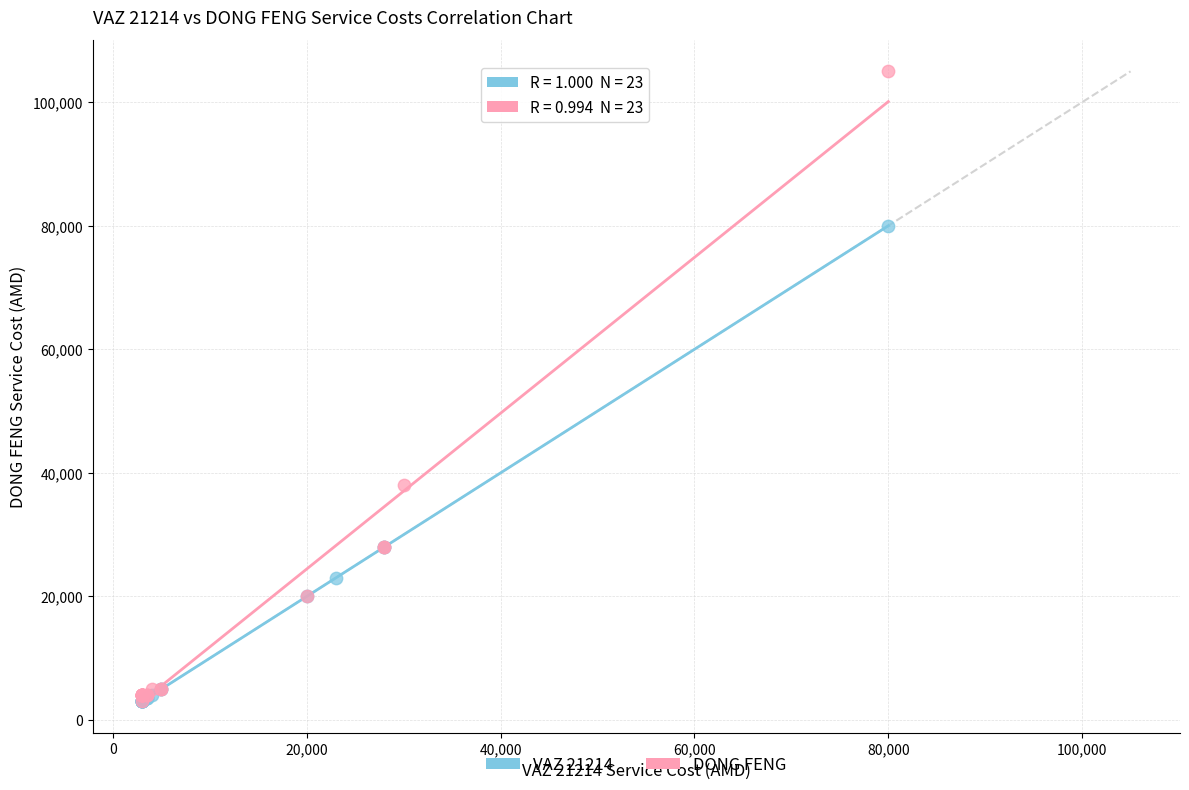

What are all the series names shown in the legend?

VAZ 21214, DONG FENG